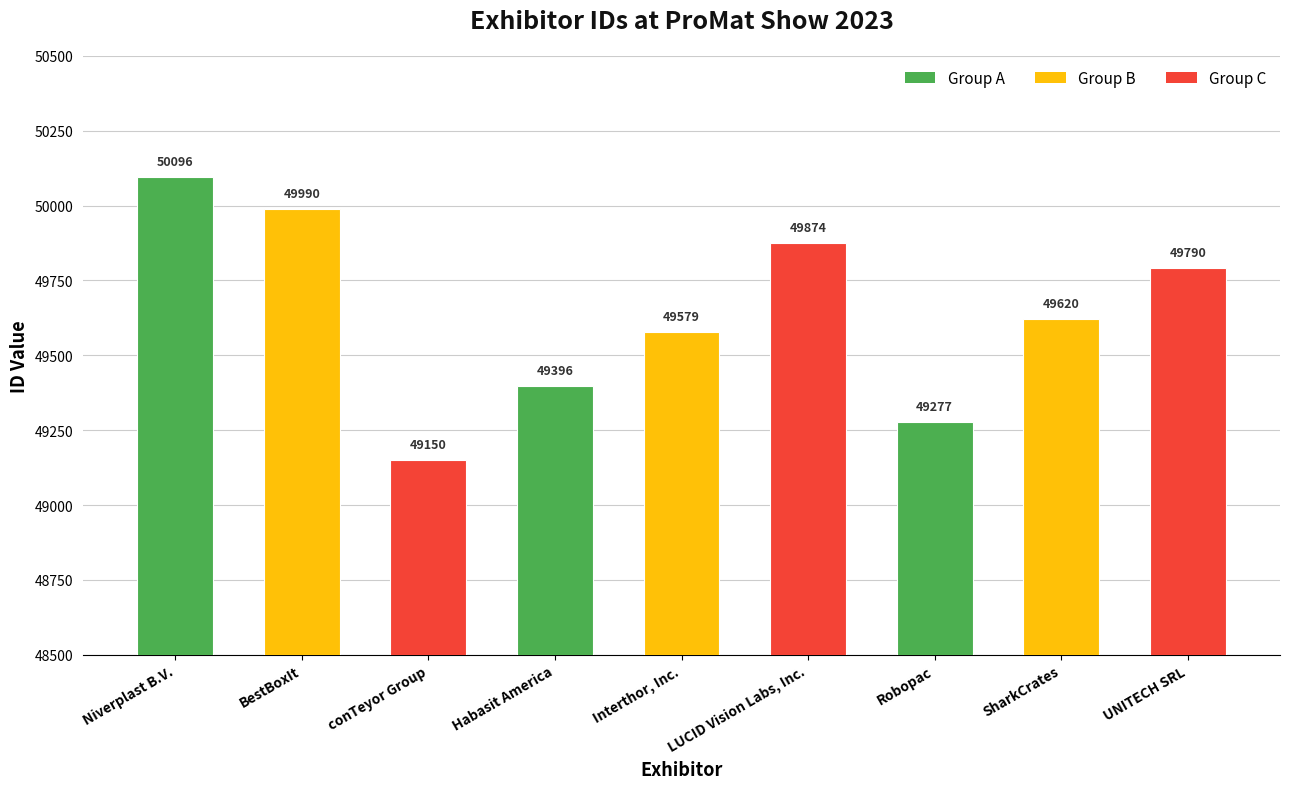

The chart shows a value of 49620 at SharkCrates. True or false?

True